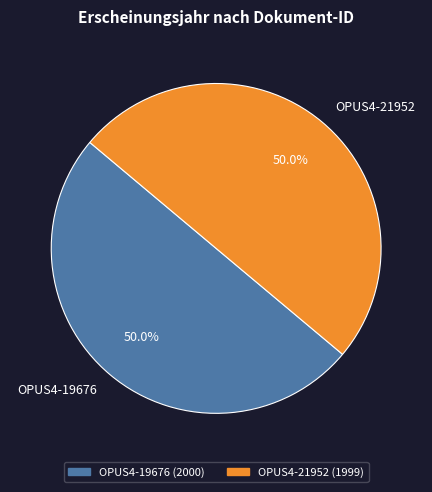

To the nearest percent, what portion does OPUS4-19676 represent?

50%